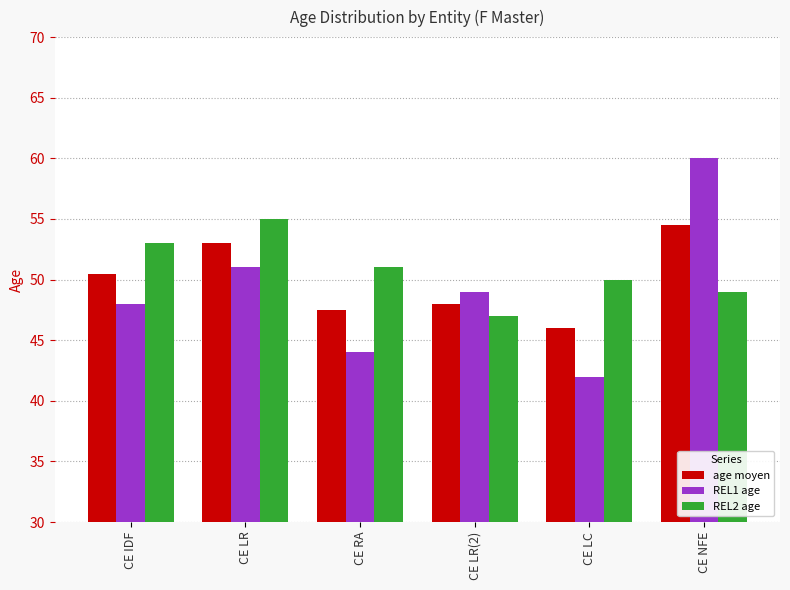

What is the difference between the maximum and second lowest values in the REL2 age series?

6.0